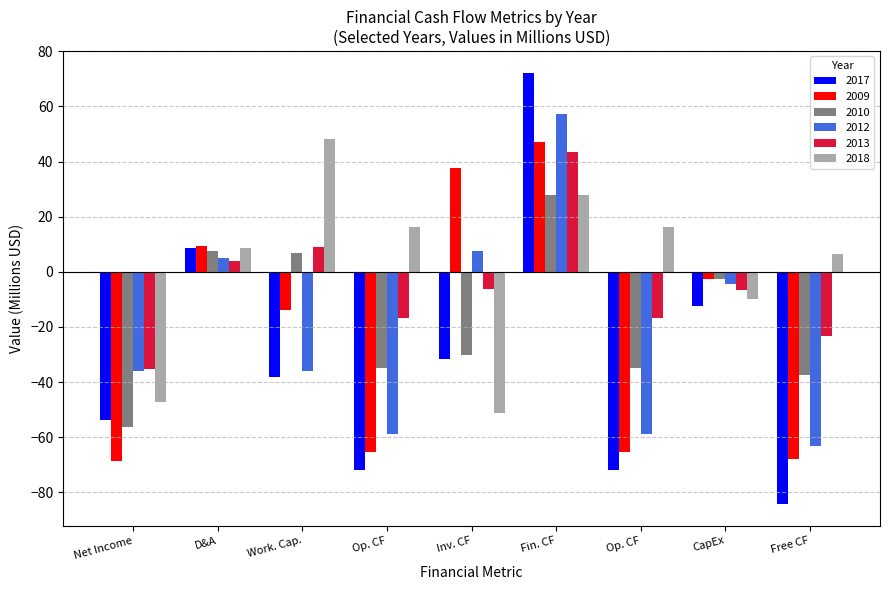

What is the greatest value displayed?

72.3